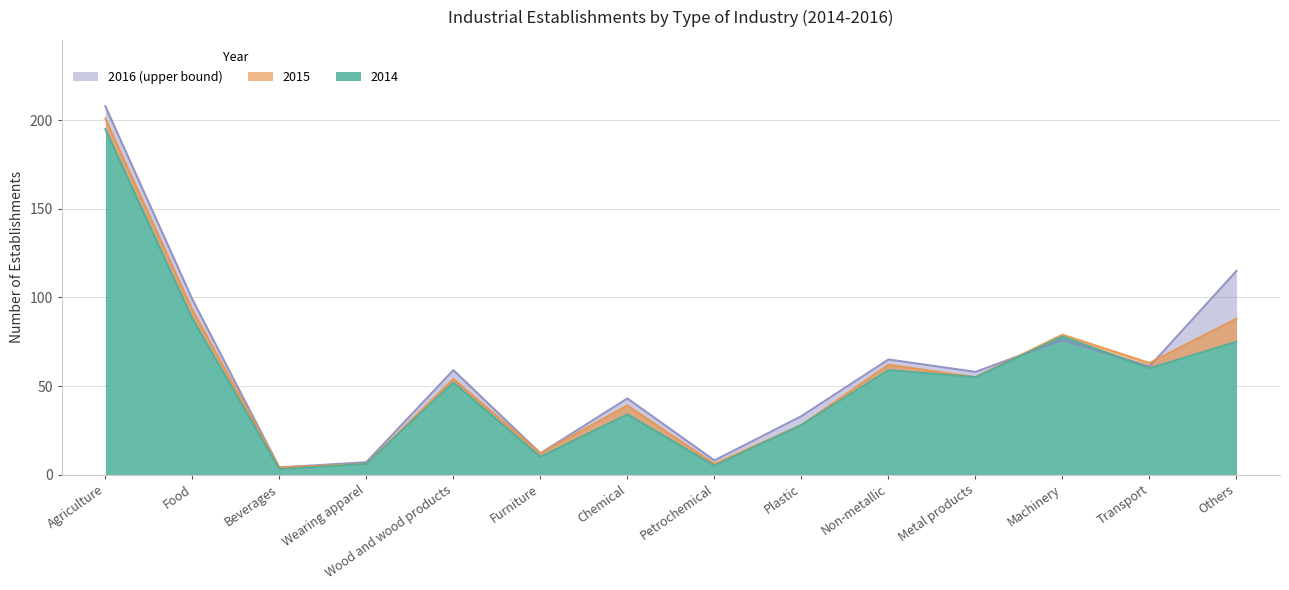

True or false: 2016 has more than 2 points higher than both neighbors.

True